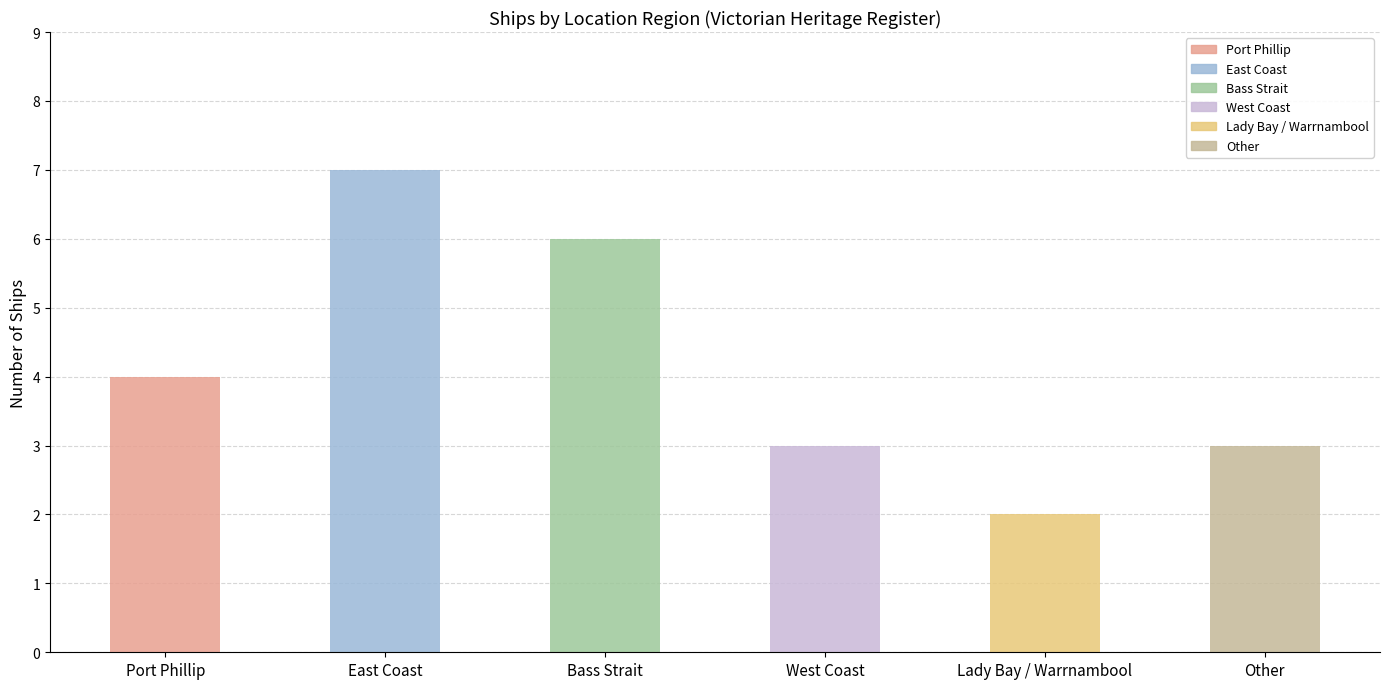

Reading left to right, extract all data points from this chart.

4	7	6	3	2	3